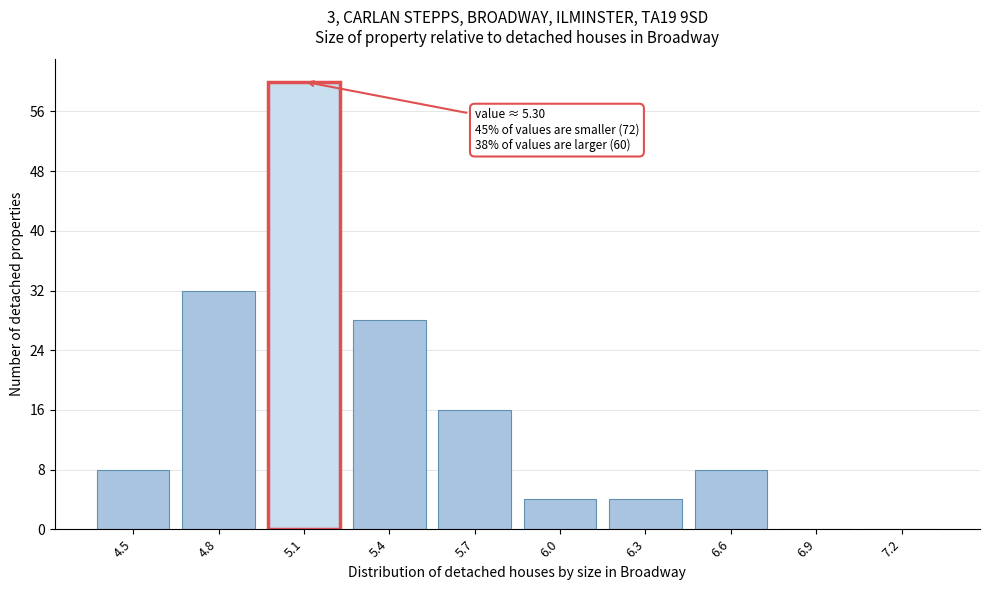

Reading left to right, what are all the values shown in this chart?

4.5=8	4.8=32	5.1=60	5.4=28	5.7=16	6.0=4	6.3=4	6.6=8	6.9=0	7.2=0